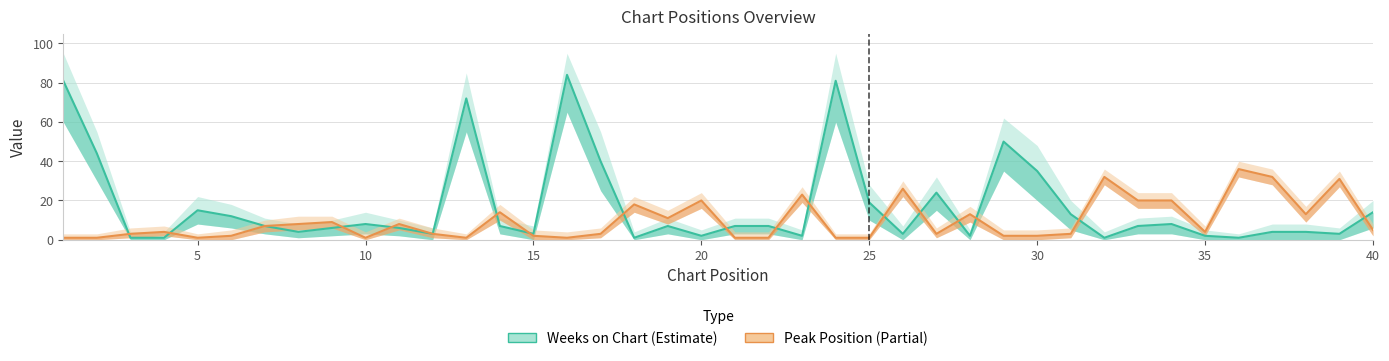

What is the value of the Peak Position point at the 17th from the left?

3